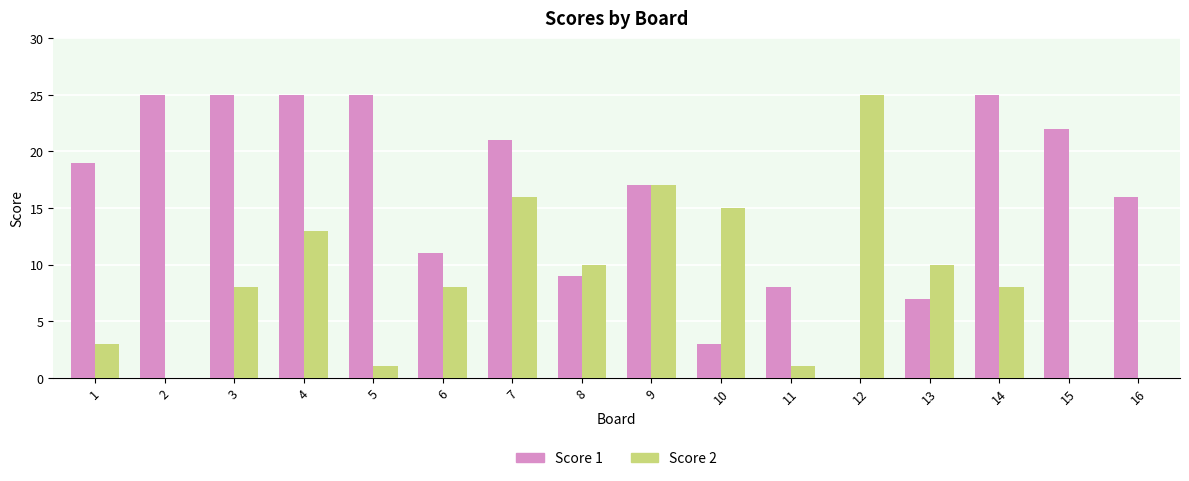

Reading left to right, what are all the values shown in this chart?

Score 1: 19	25	25	25	25	11	21	9	17	3	8	0	7	25	22	16
Score 2: 3	0	8	13	1	8	16	10	17	15	1	25	10	8	0	0